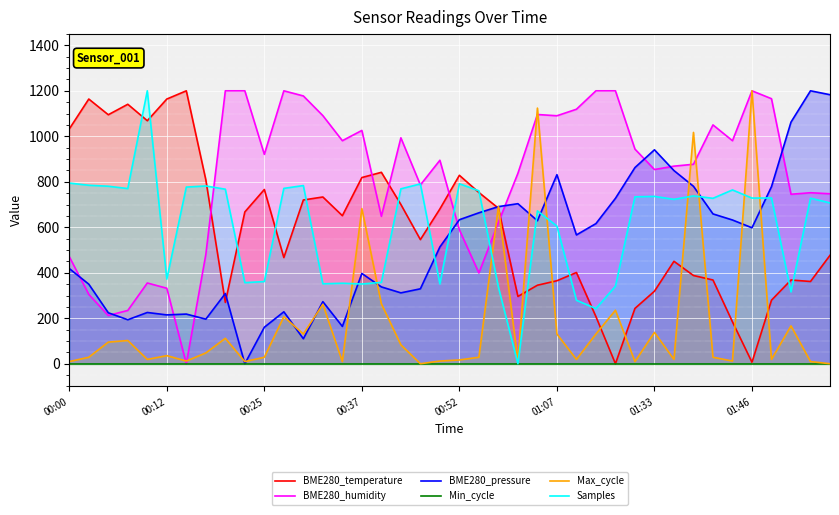

Which series ends up on top after the final intersection of BME280_pressure and Samples?

BME280_pressure